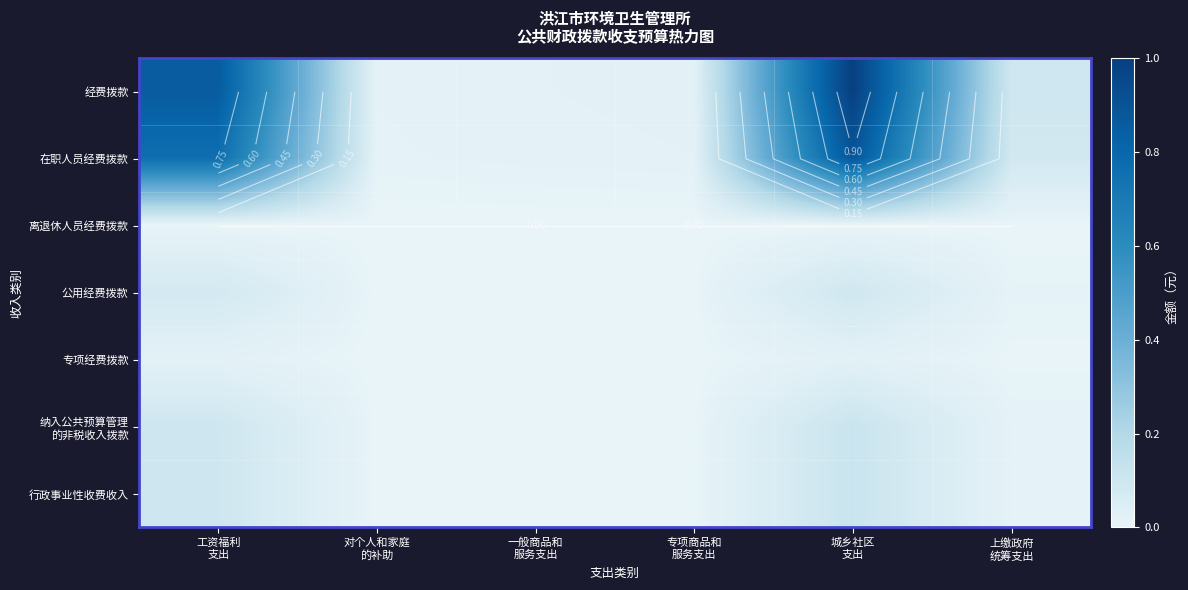

Rank the series at 工资福利 支出 from highest to lowest value.

经费拨款, 在职人员经费拨款, 纳入公共预算管理 的非税收入拨款, 行政事业性收费收入, 公用经费拨款, 专项经费拨款, 离退休人员经费拨款